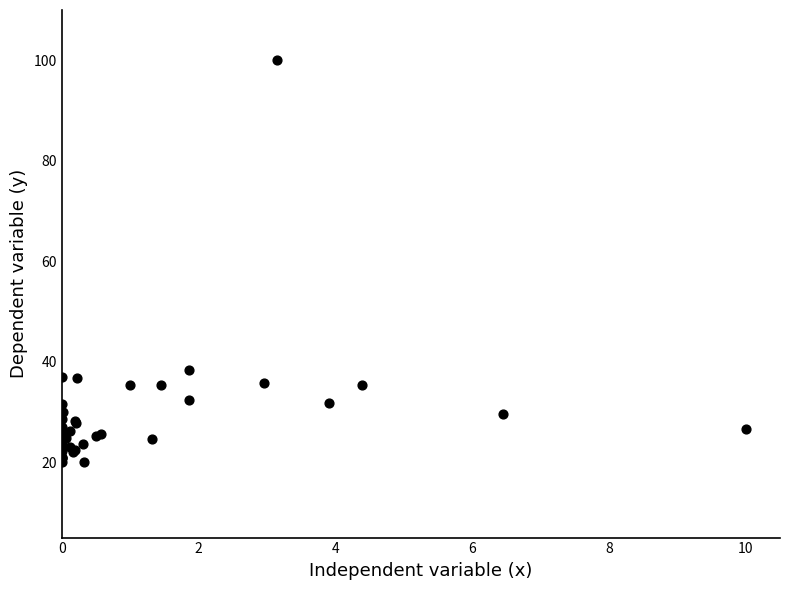

What Y value in the scatter plot is closest to 60?

38.3